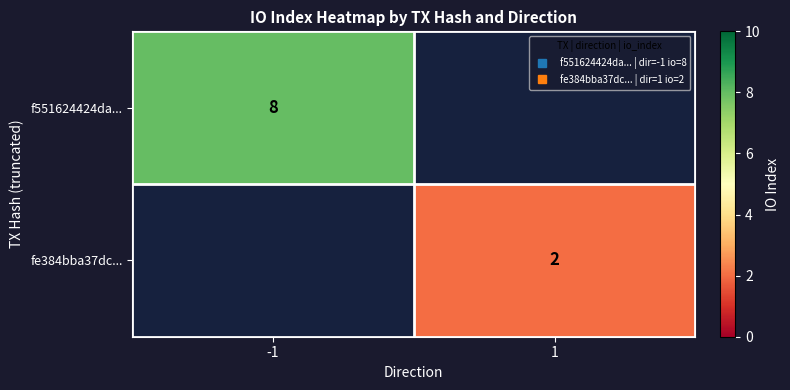

How many series are shown in this chart?

2